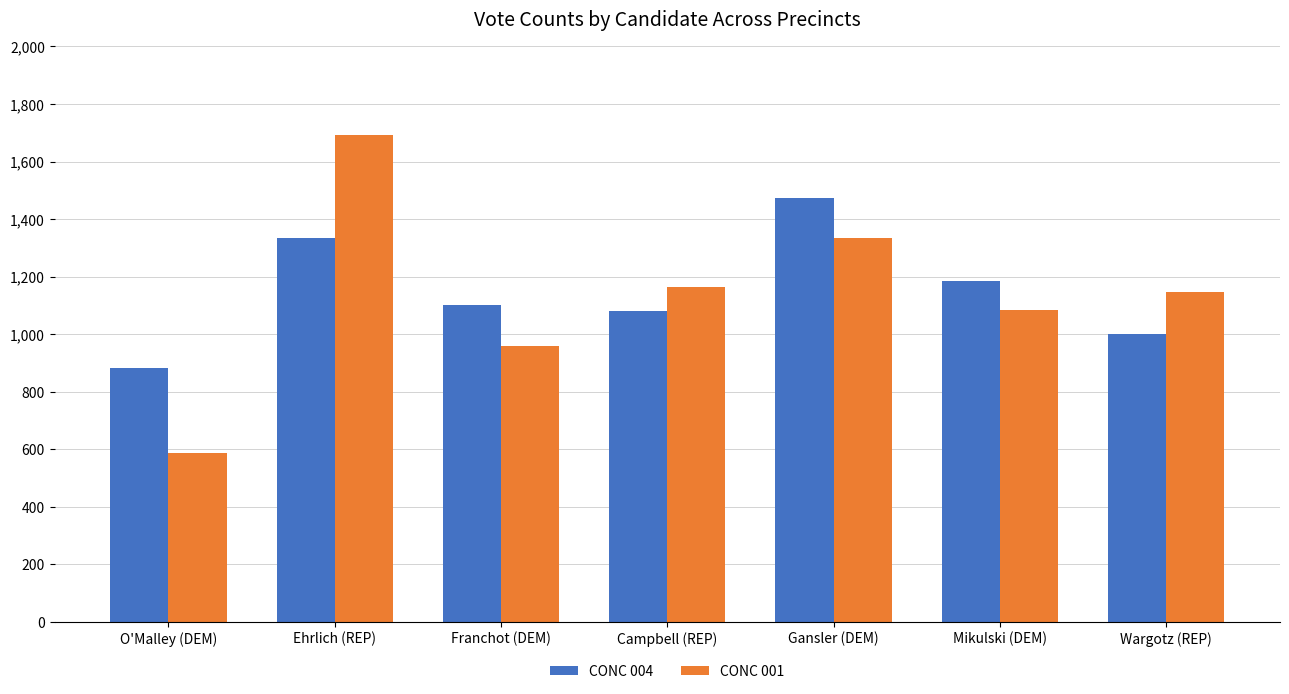

At which category does the chart reach its minimum across all series?

O'Malley (DEM)